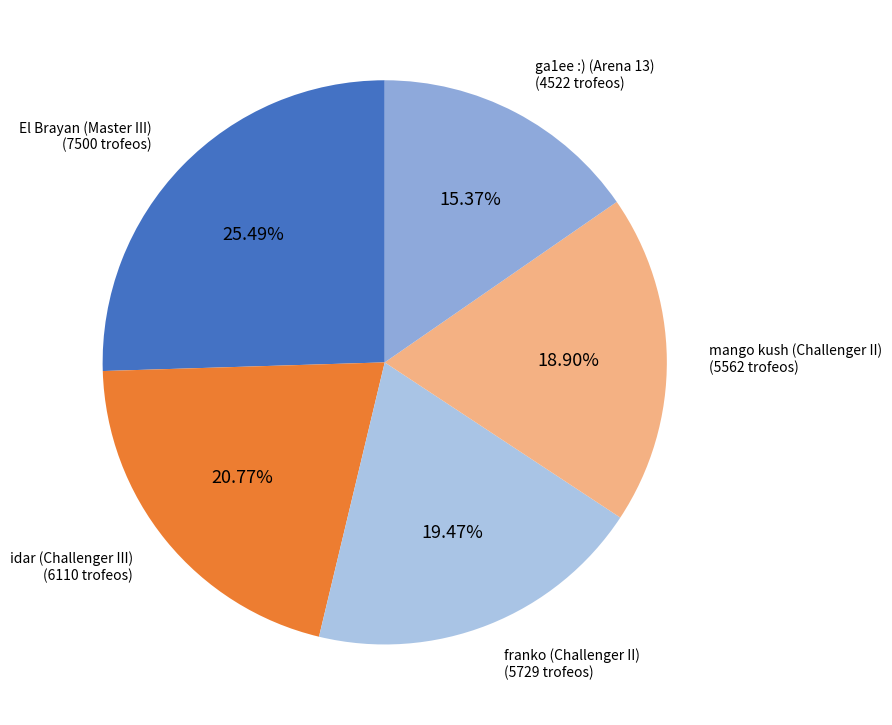

True or false: ga1ee :) (Arena 13) accounts for 21% of the total.

False